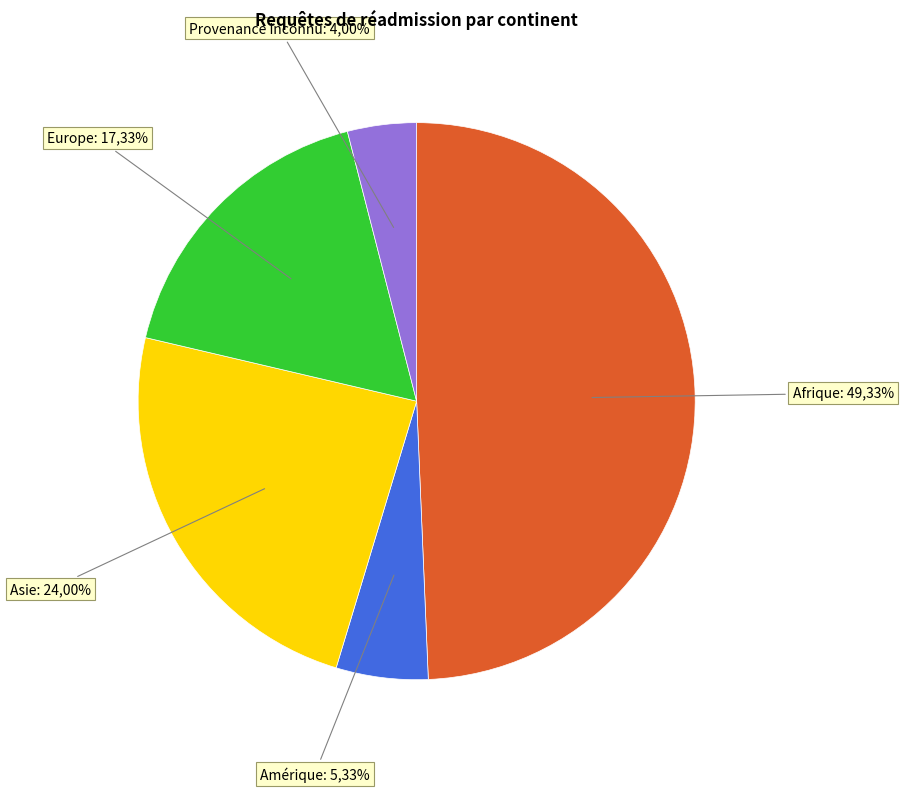

What percentage do Provenance inconnu and Asie together represent?

28.0%